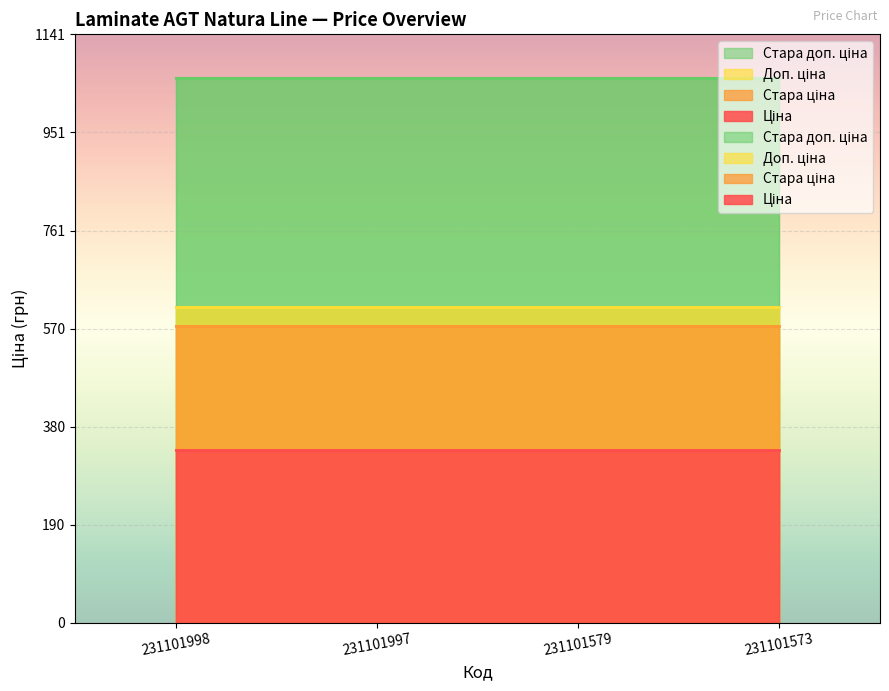

What are all the series names shown in the legend?

Ціна, Стара ціна, Доп. ціна, Стара доп. ціна